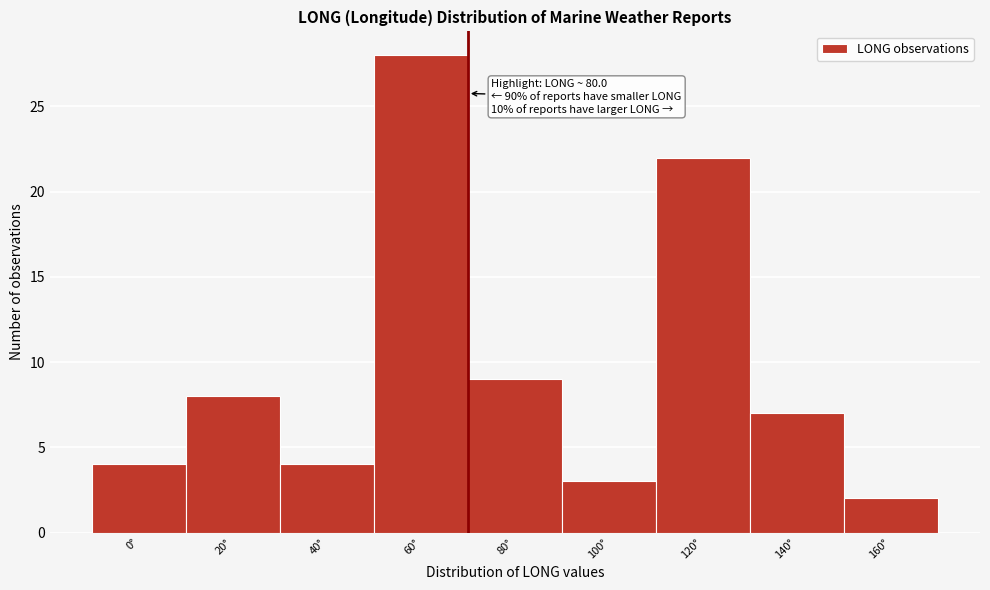

Reading left to right, transcribe all the data shown in this chart.

4	8	4	28	9	3	22	7	2